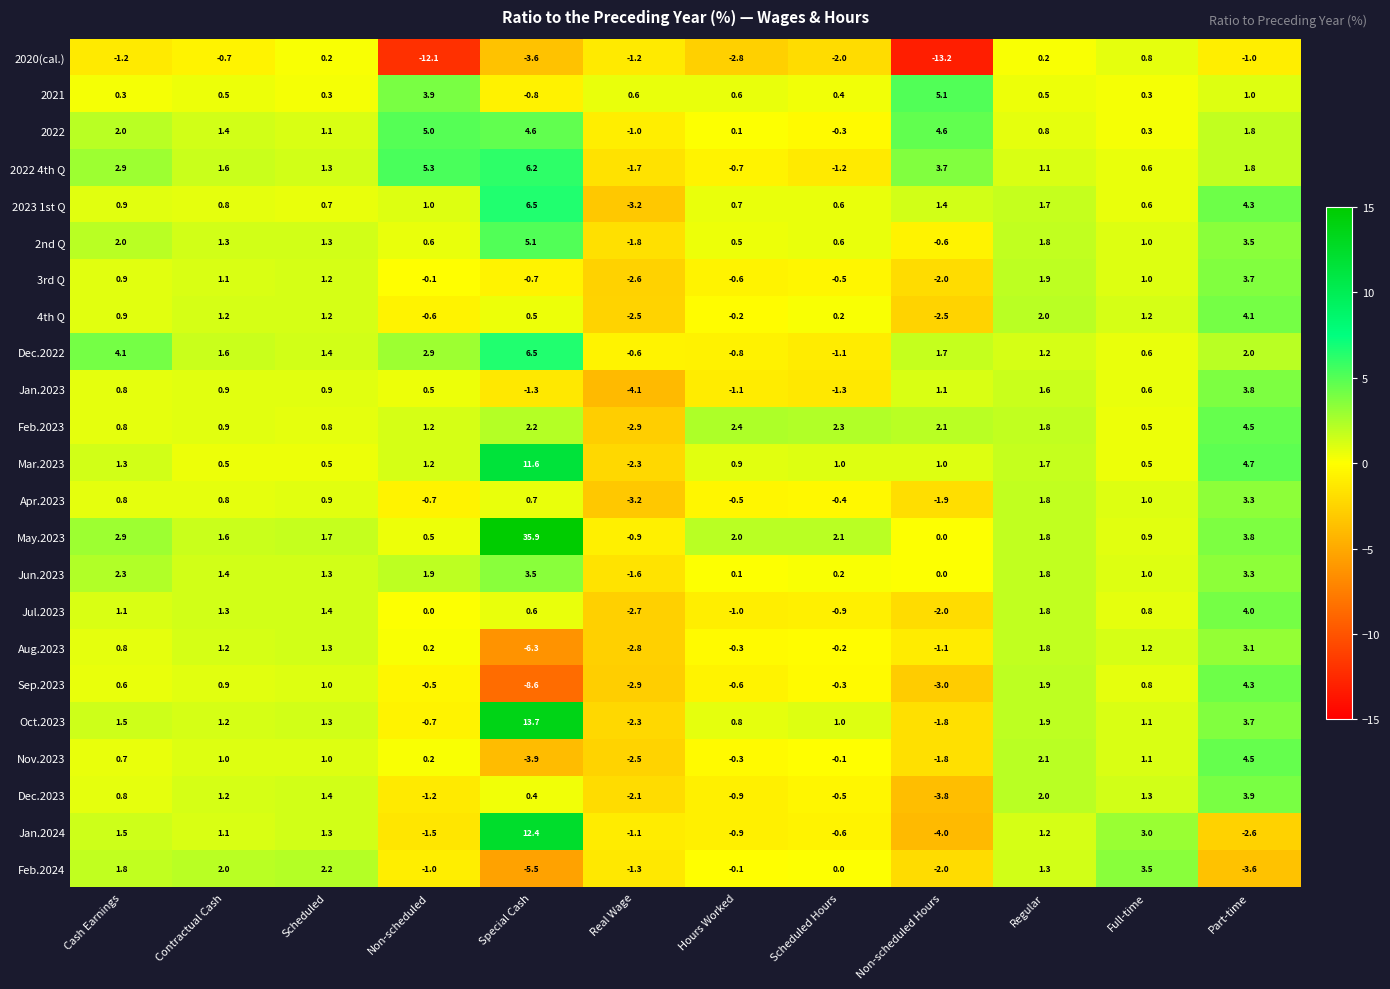

Is the value of Apr.2023 at Real Wage greater than the value of Jan.2023 at Regular?

No